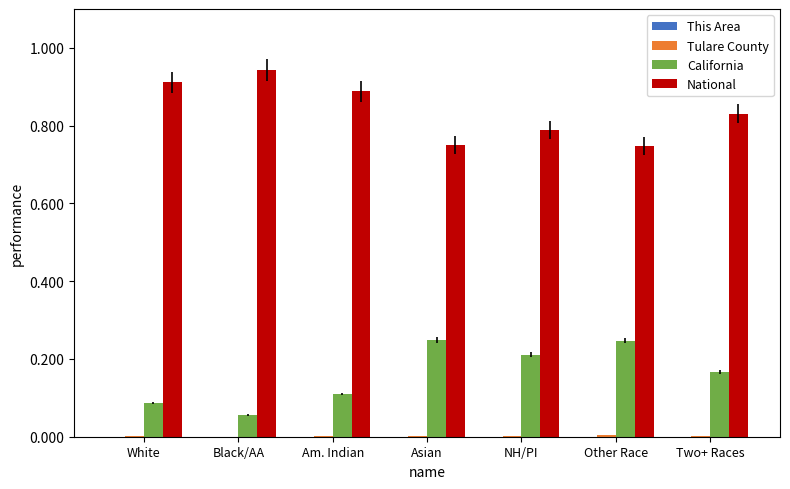

The California series shows 0.2 at Asian. True or false?

True